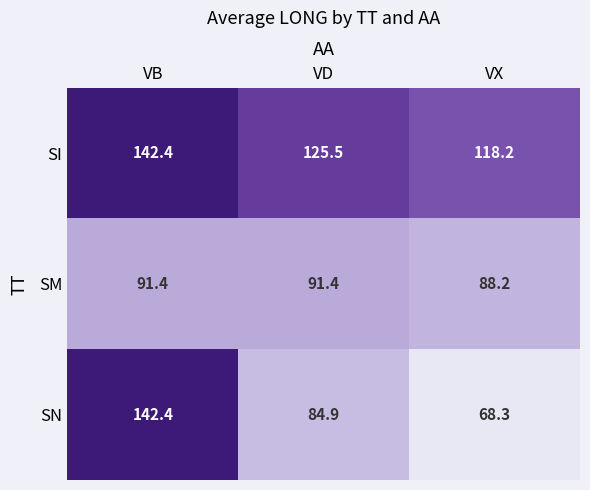

The SN series shows 141.2 at VD. True or false?

False